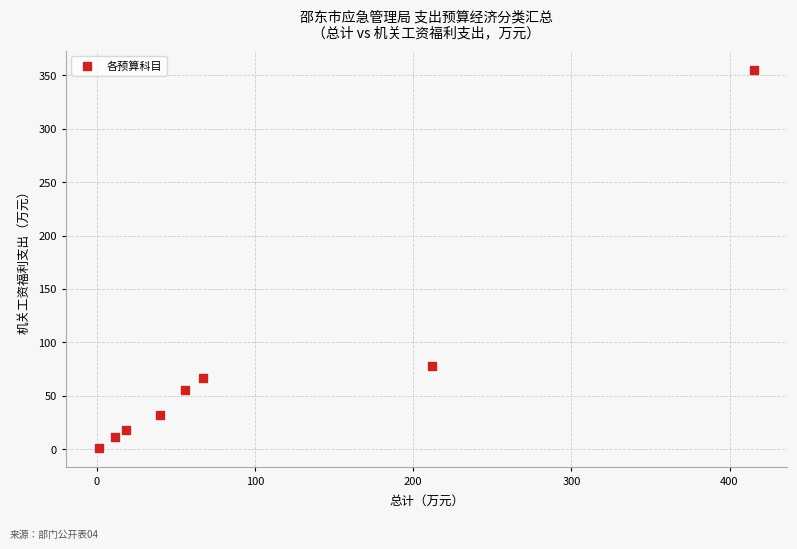

What is the average Y value?

77.5